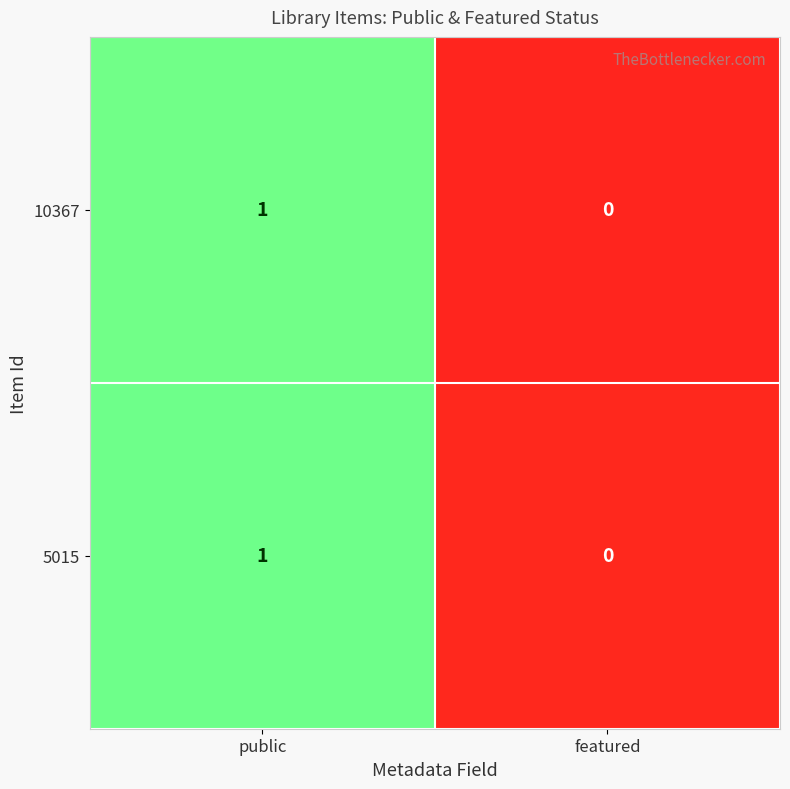

Reading right to left, transcribe all the data shown in this chart.

10367: 0	1
5015: 0	1